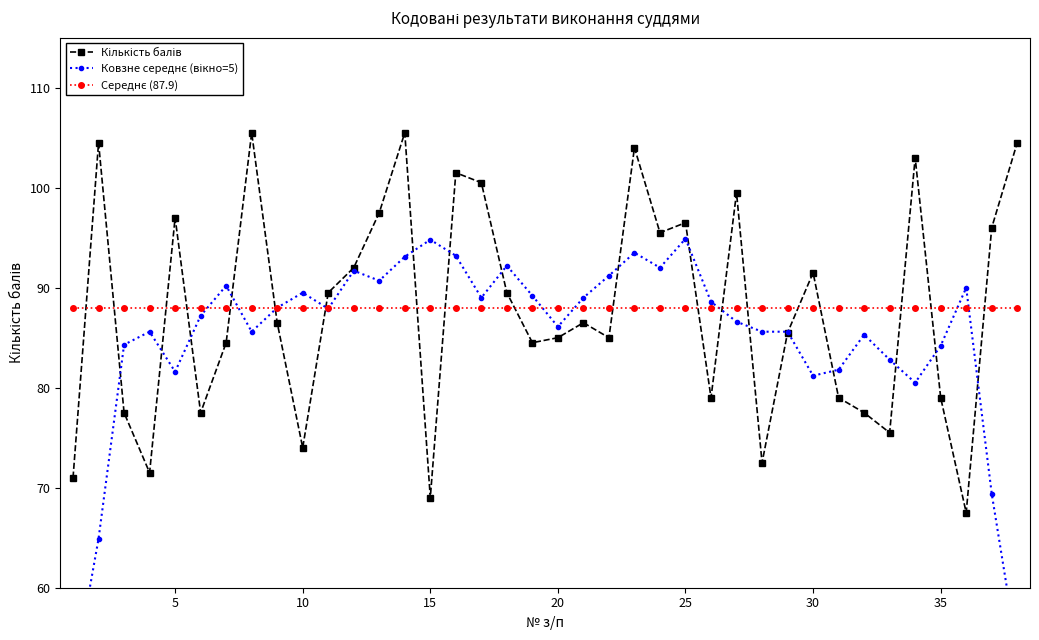

What is the minimum value for Кількість балів?

67.5